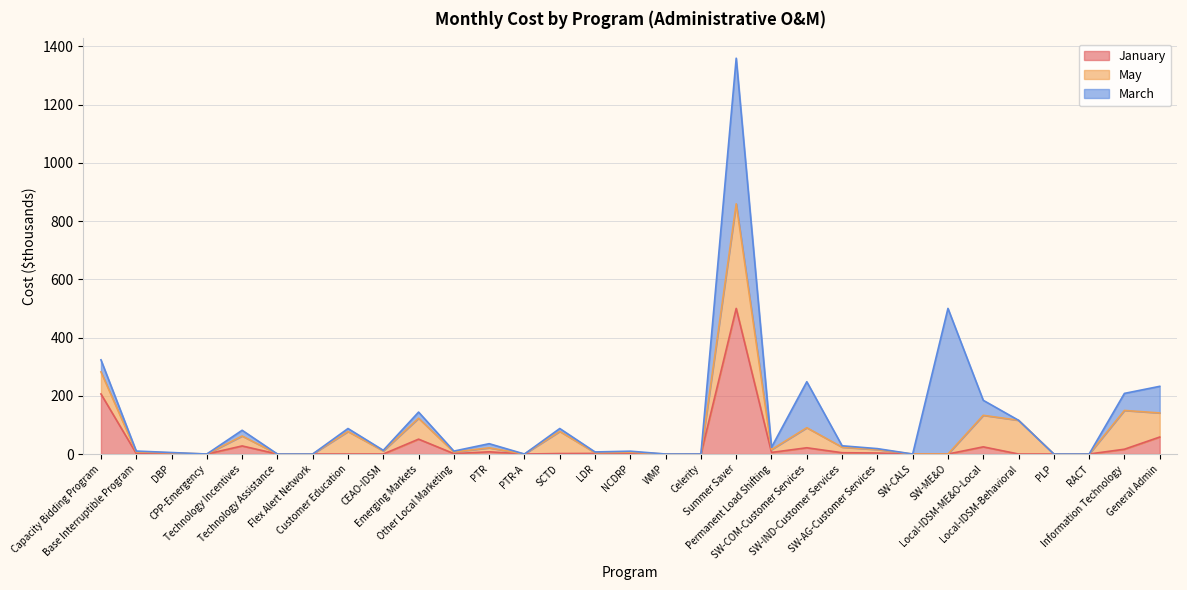

At which category does May reach its first local valley?

CPP-Emergency